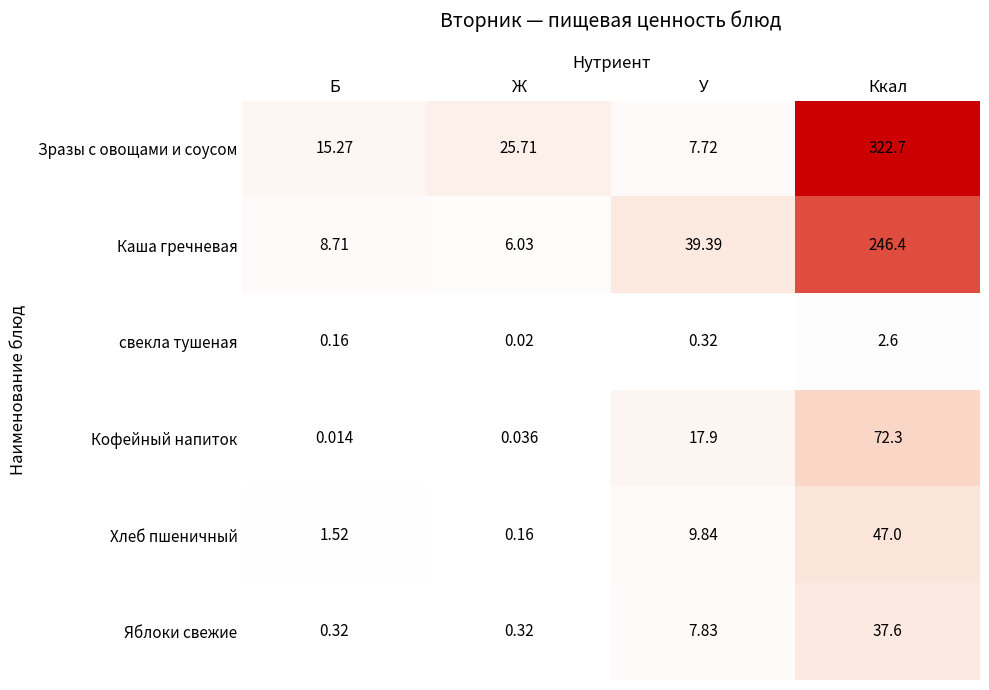

Which series has the largest total across all categories?

Зразы с овощами и соусом